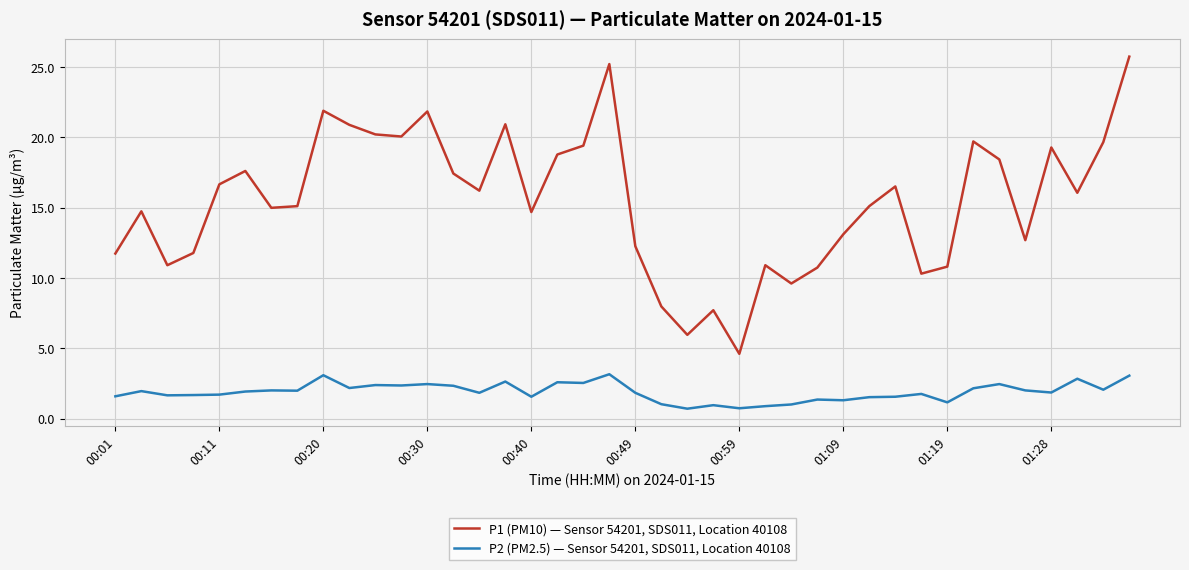

How many lines are shown in the chart?

2